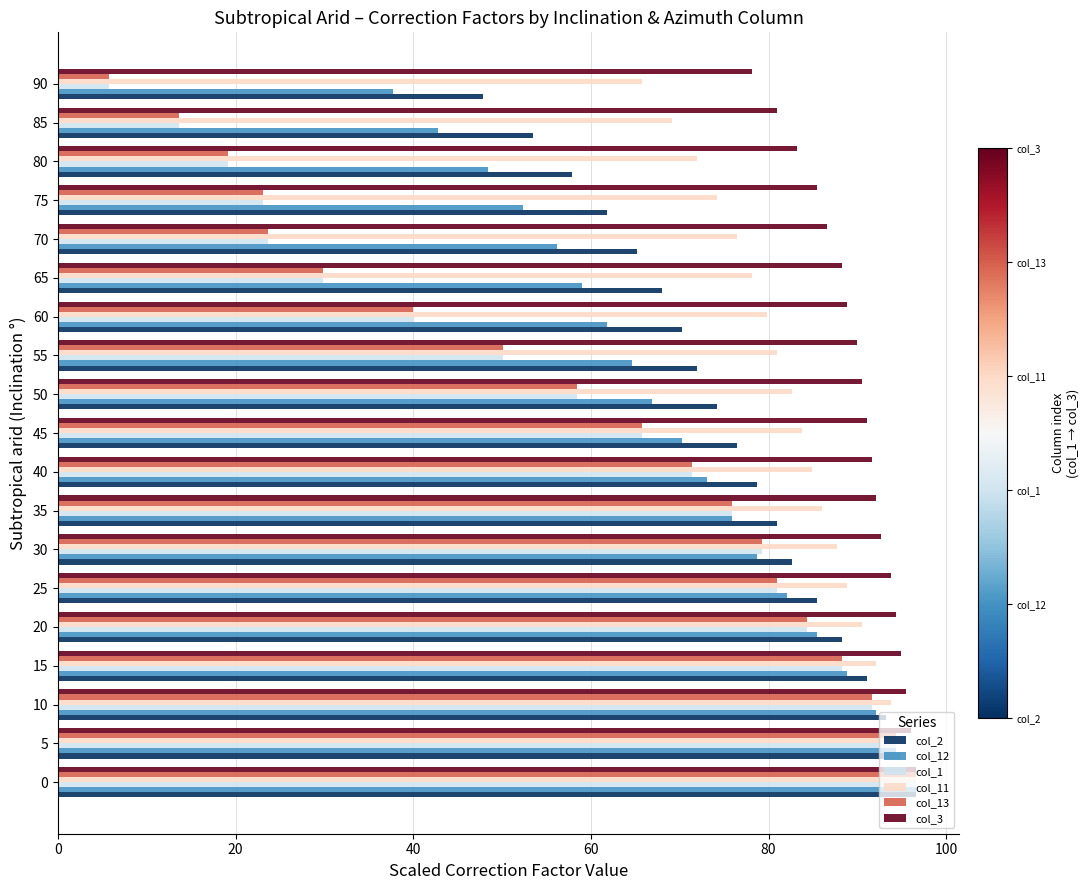

Read the col_12 value at 60.

61.8